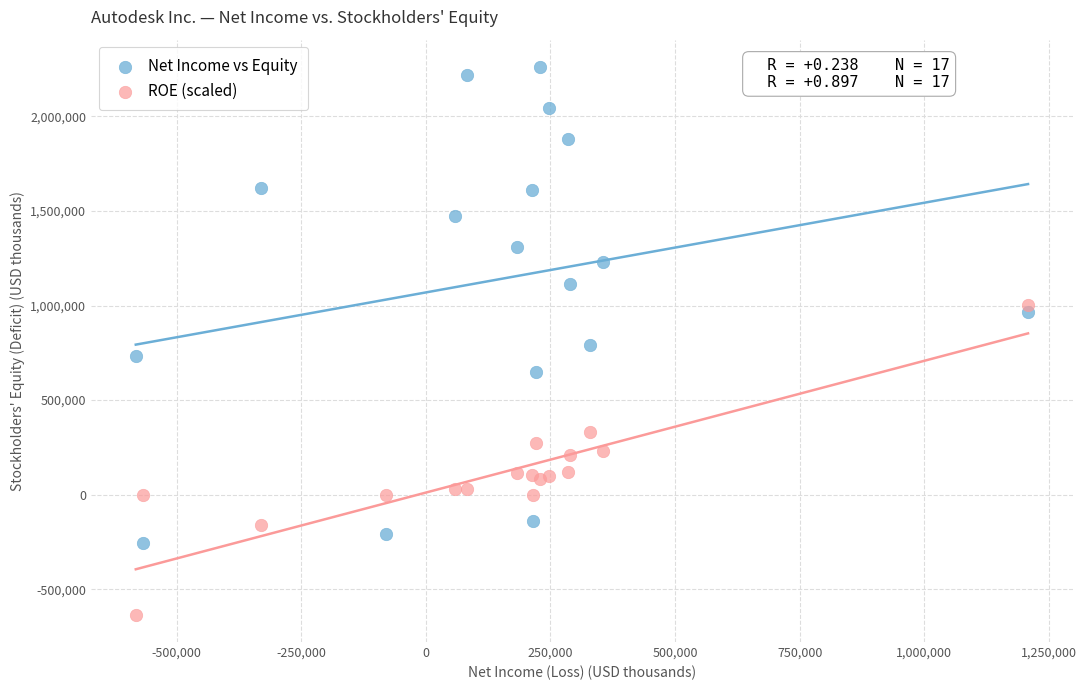

Which series contains the lowest Y value?

ROE (scaled)